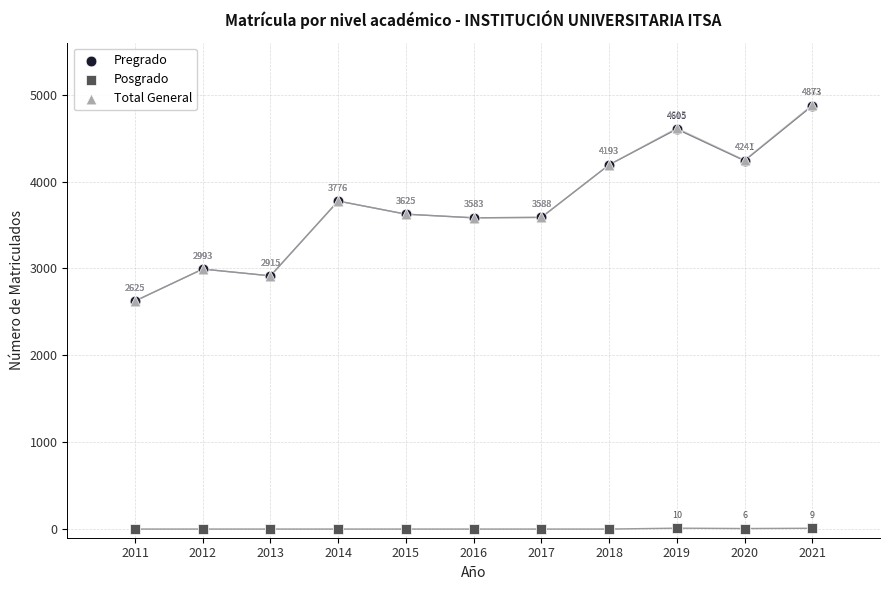

Which series reaches the maximum Y coordinate?

Total General